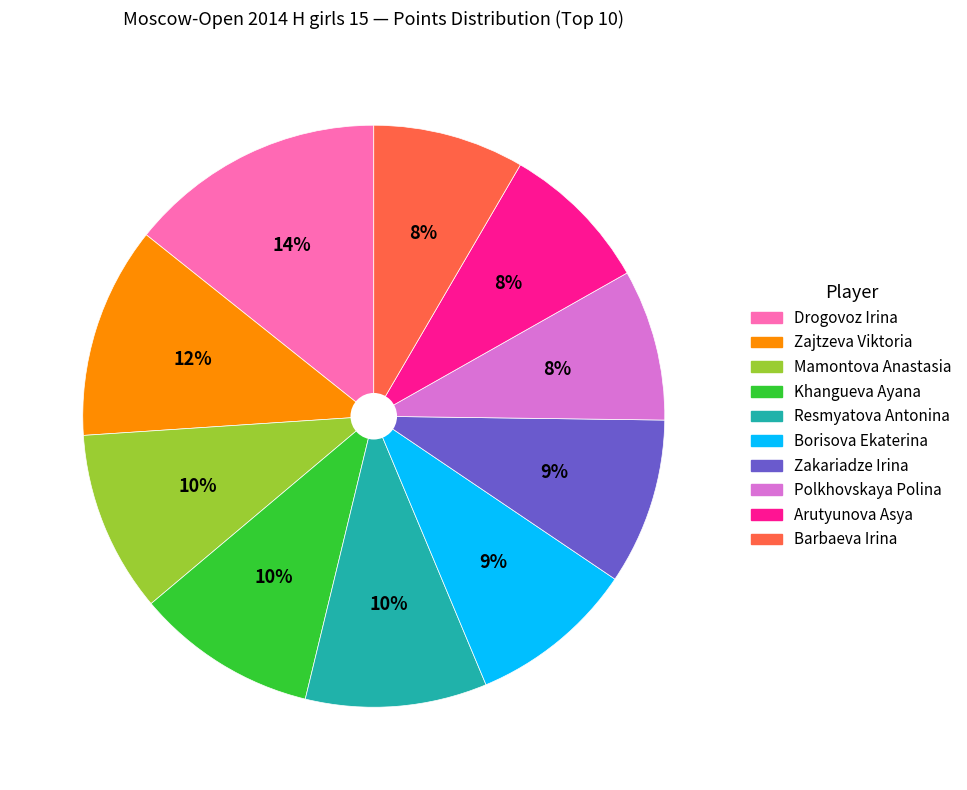

Between Zajtzeva Viktoria and Zakariadze Irina, which is larger?

Zajtzeva Viktoria